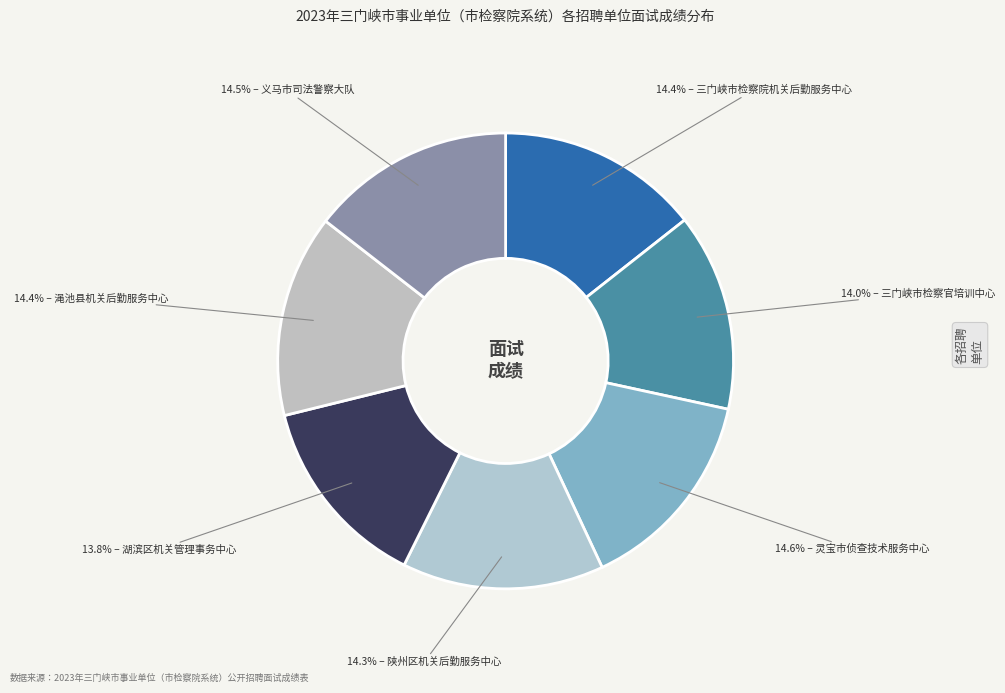

How many segments does this pie chart have?

7